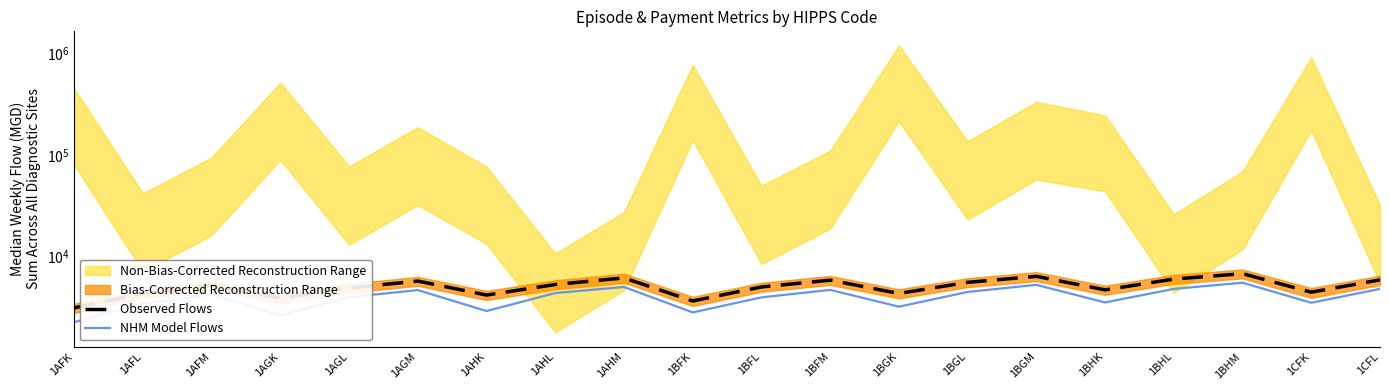

Between 1AFL and 1BGK, which series saw the biggest shift?

NHM Model Flows